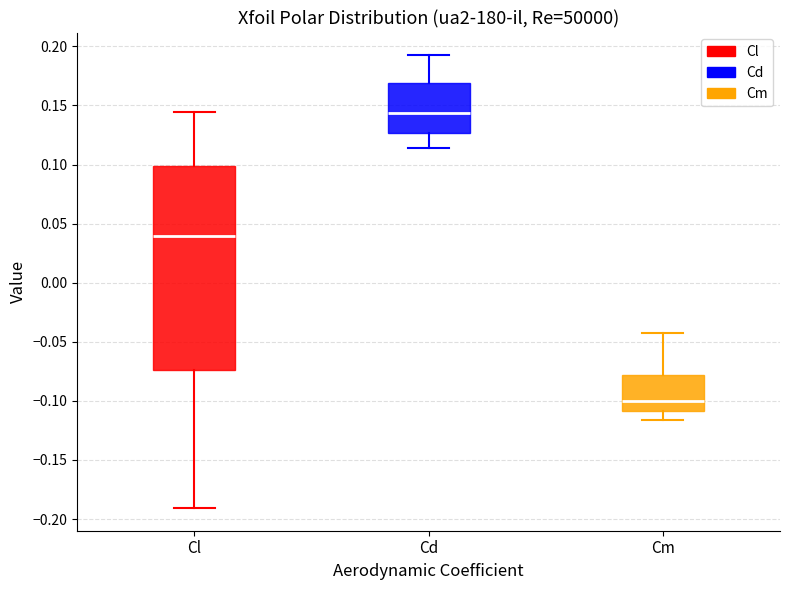

Which box is the tallest, from its lower edge to its upper edge?

Cl